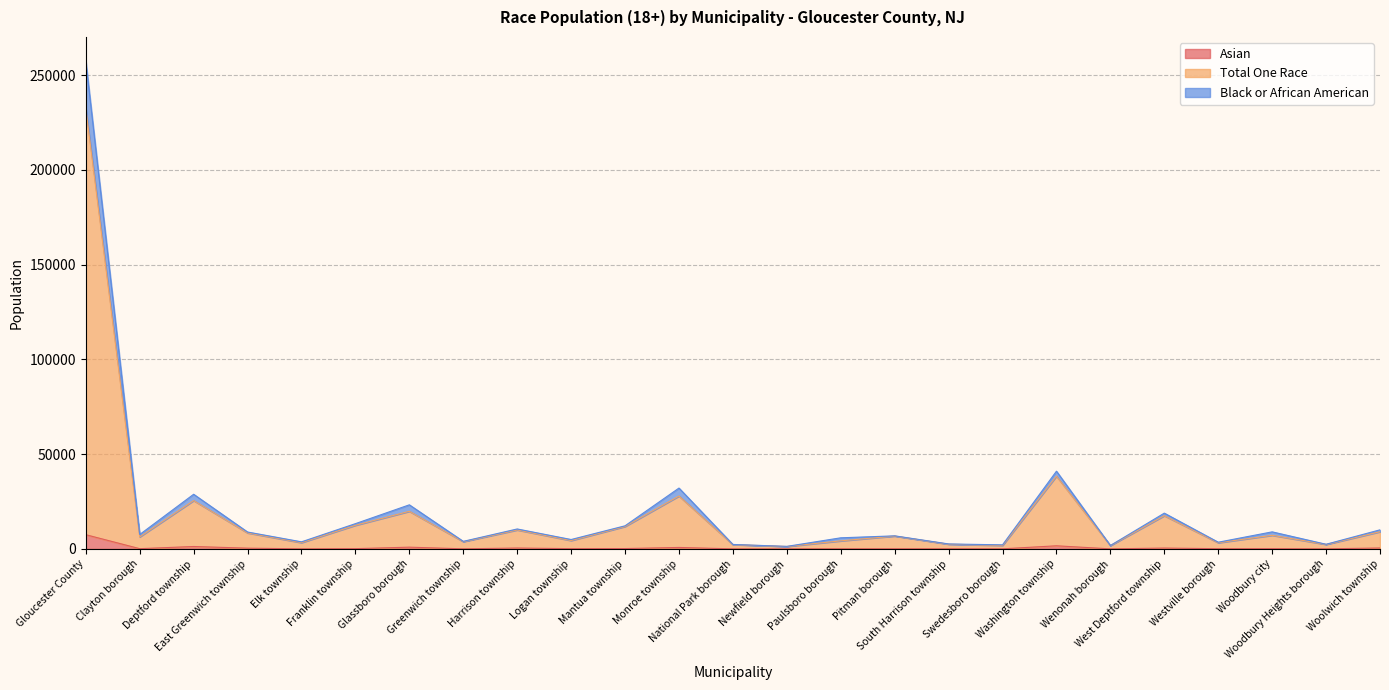

What is the maximum value for Asian?

7491